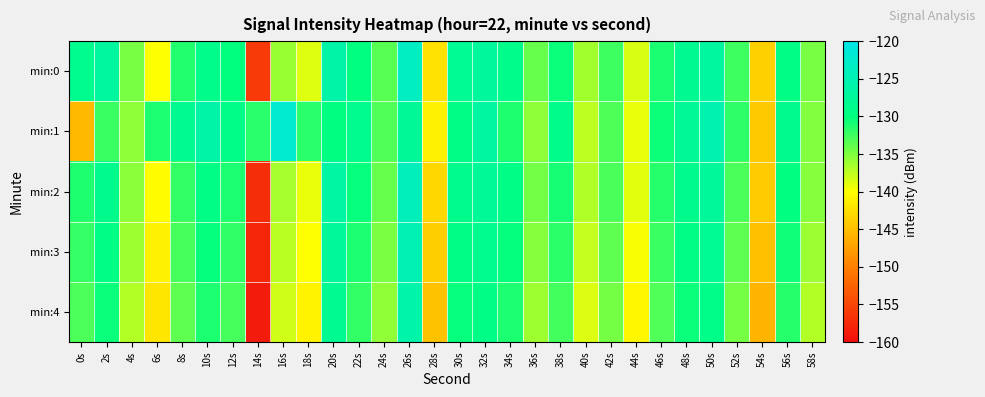

How many distinct data groups are displayed?

5